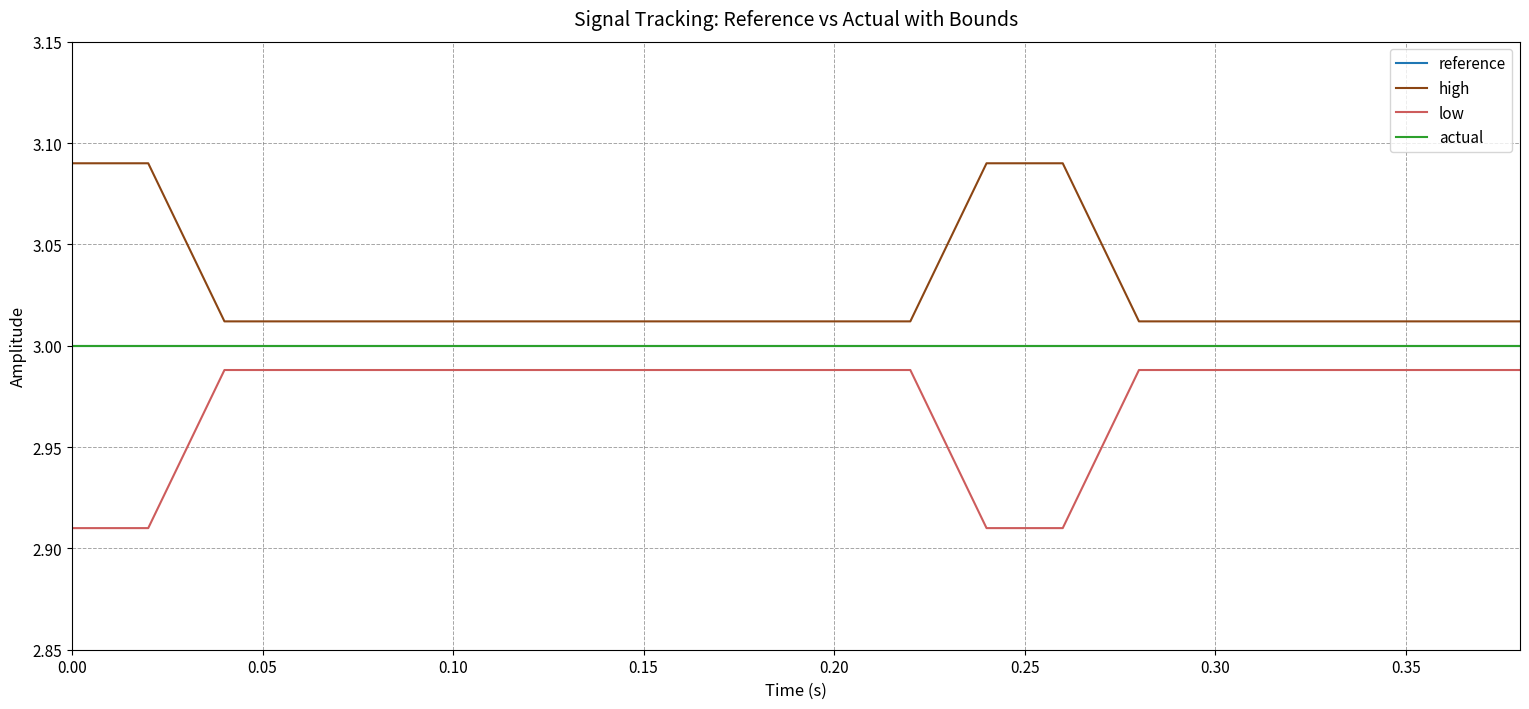

True or false: reference and actual cross at least once.

False